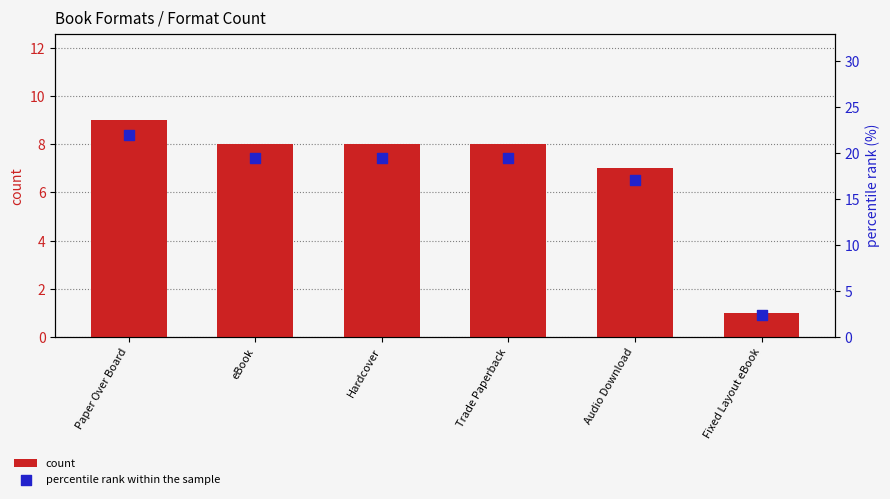

Which series contains the lowest Y value?

count